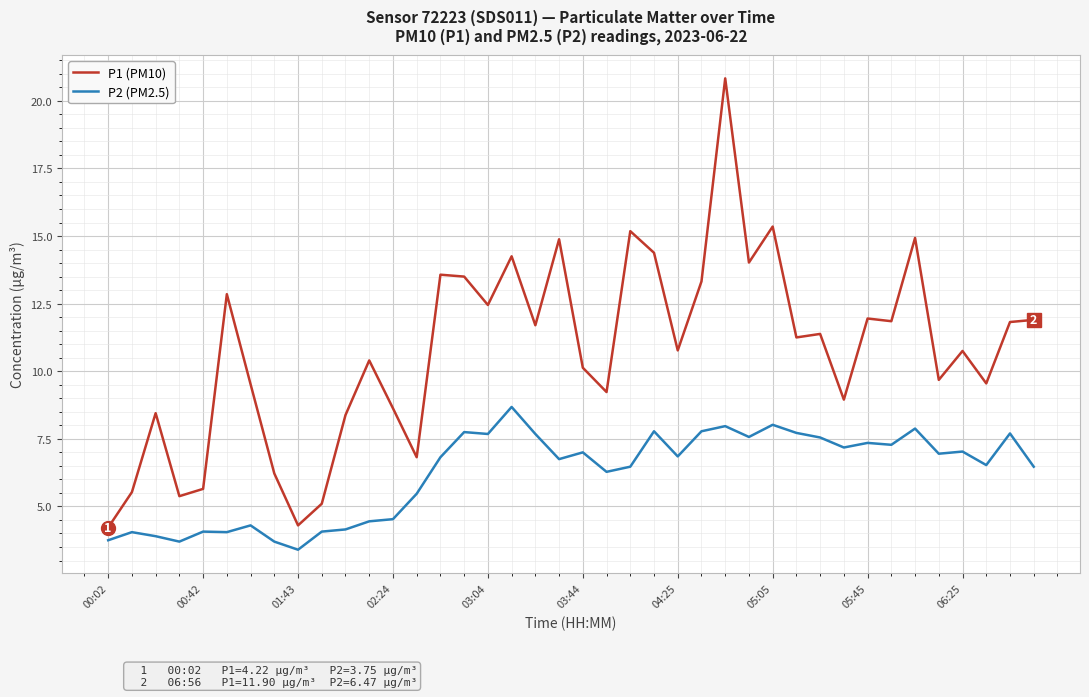

True or false: P1 (PM10) and P2 (PM2.5) cross at least once.

False